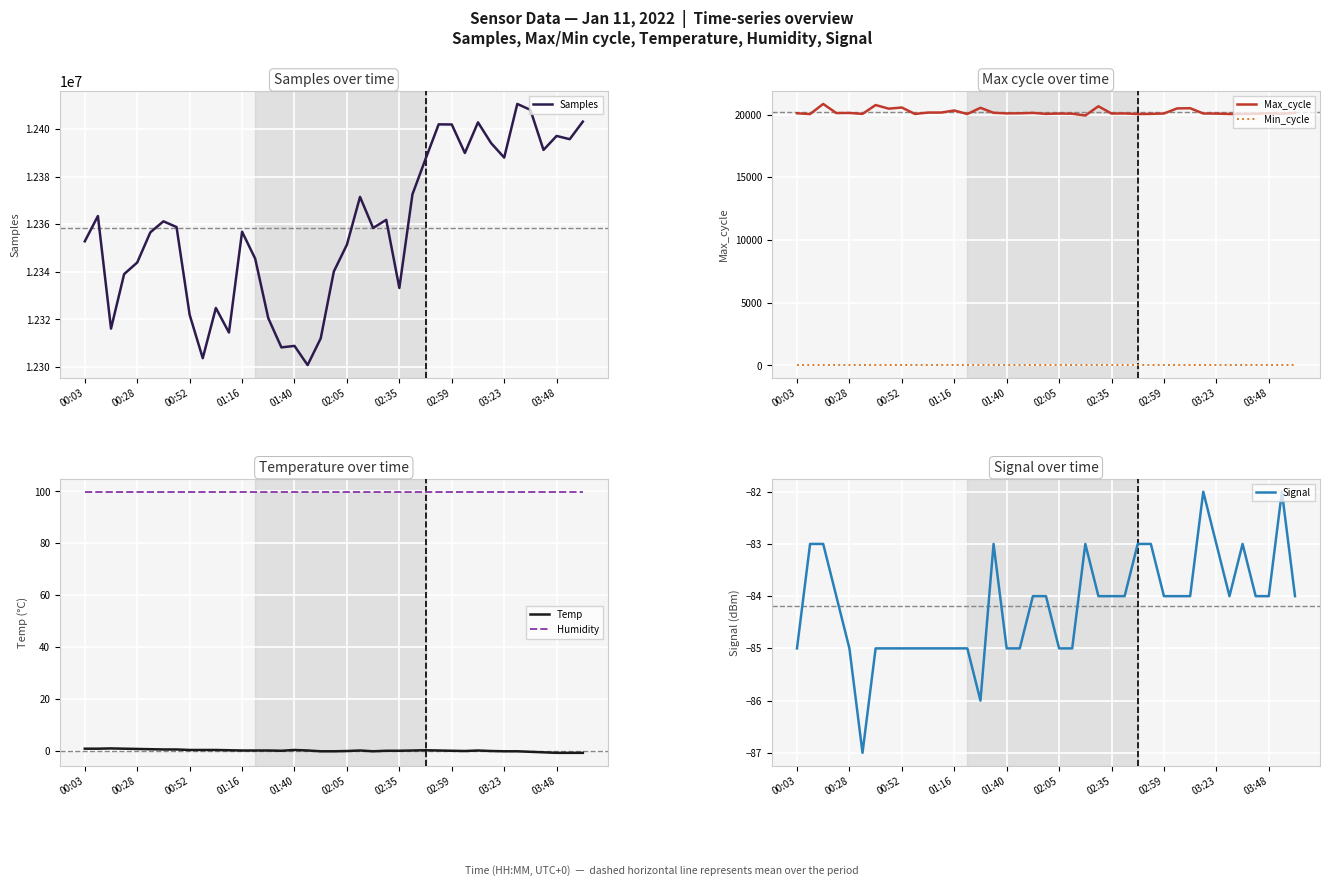

What is the total value across all series at 11?

12334707.0